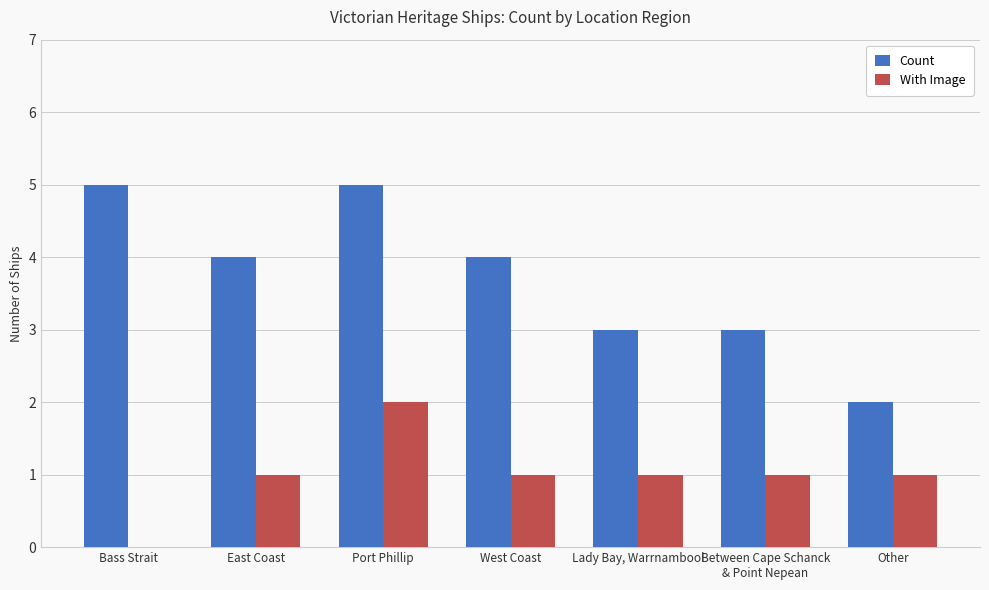

What is the greatest value displayed?

5